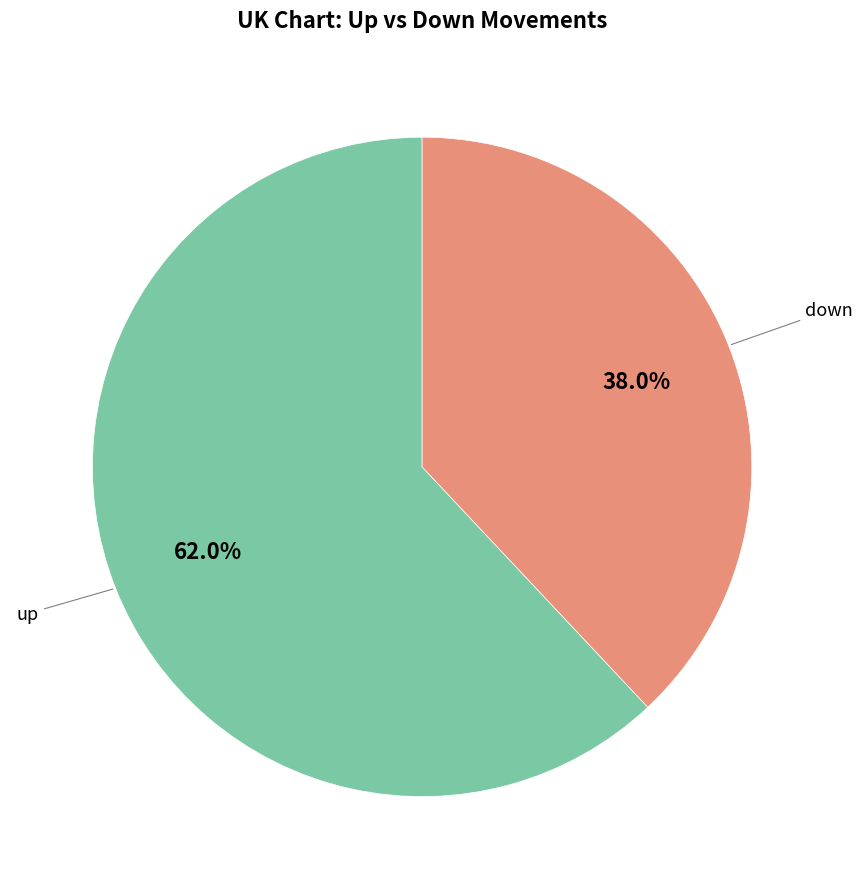

Is there a majority slice in this chart?

Yes